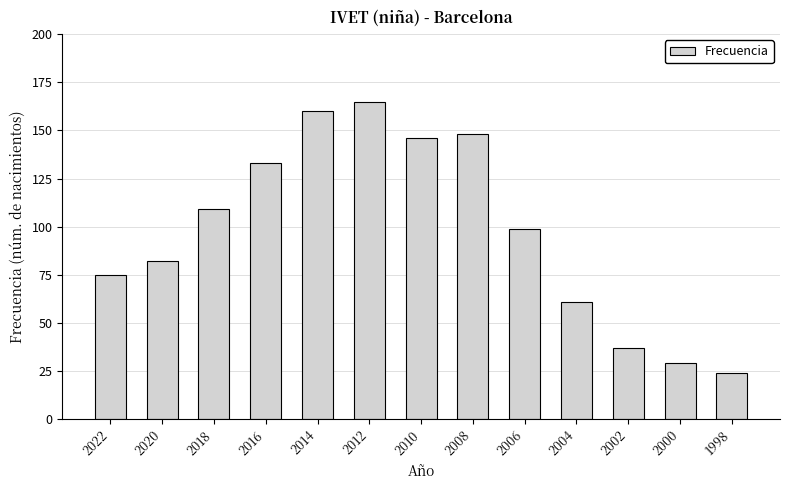

How many data points are less than 99?

6